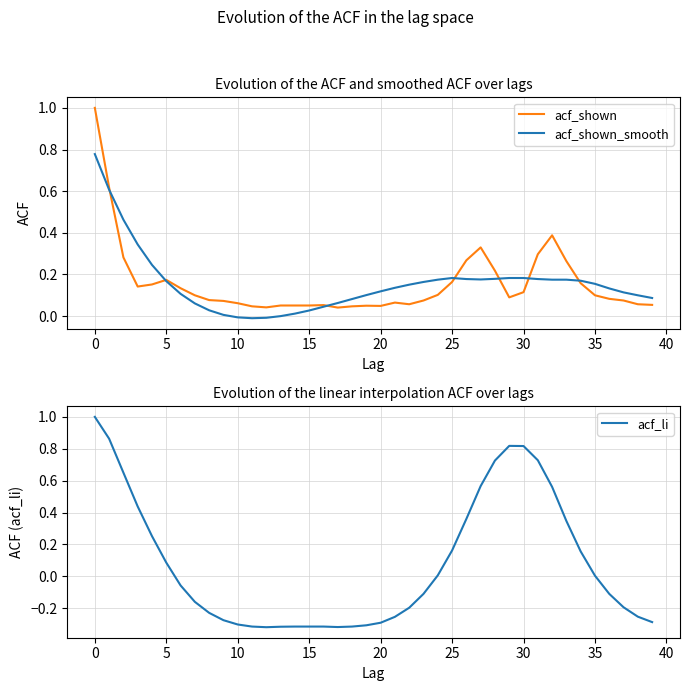

Which series ends up on top after the final intersection of acf_shown_smooth and acf_shown?

acf_shown_smooth